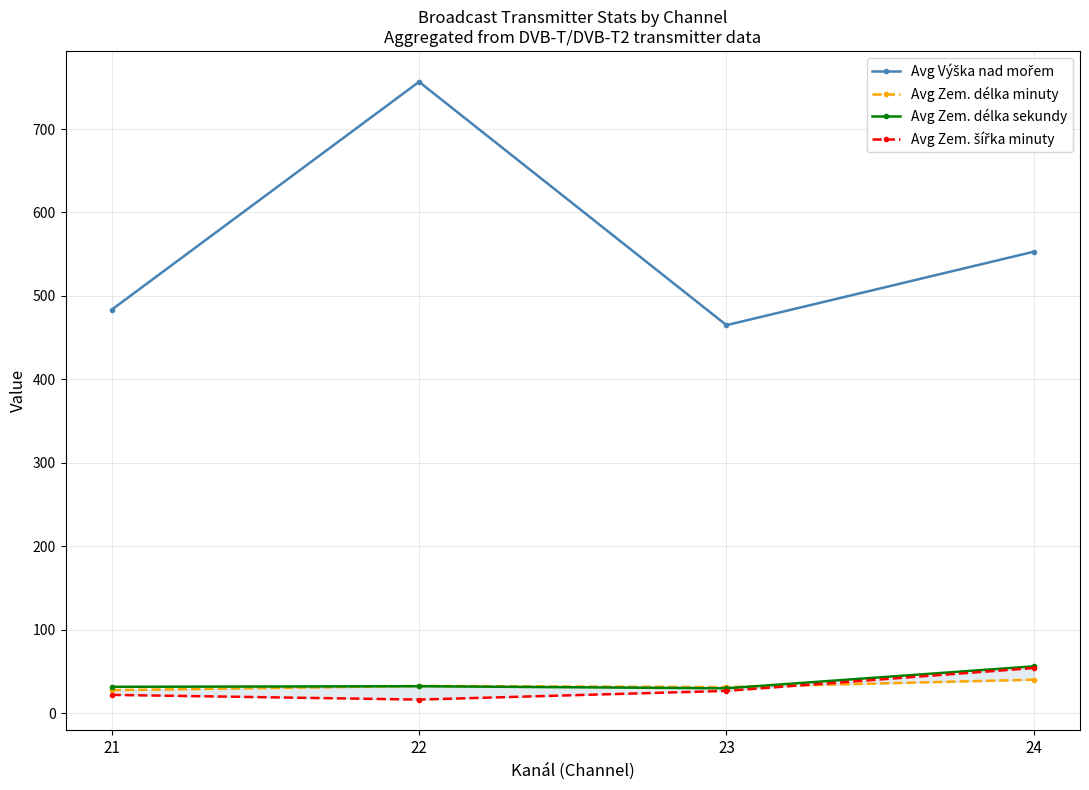

Count the number of data series in this chart.

4